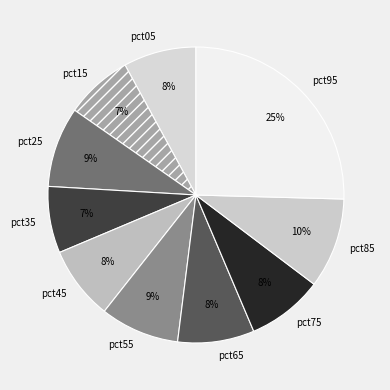

What percentage is the pct75 slice, to the nearest percent?

8%